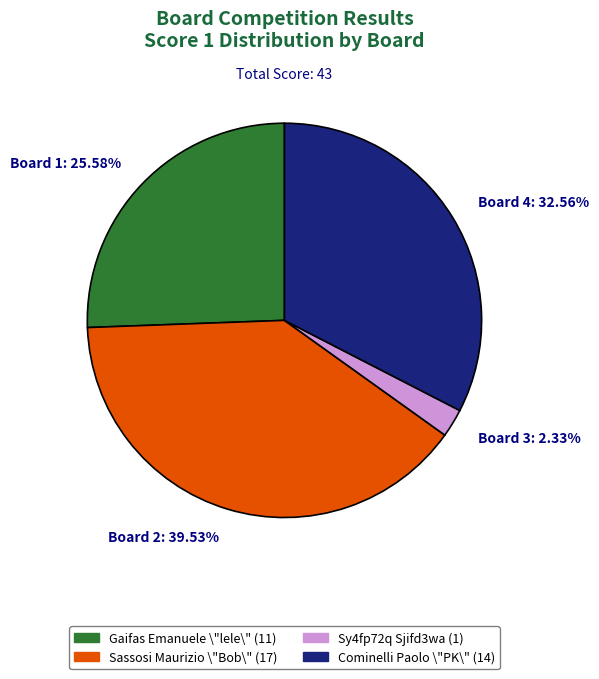

How many slices are in this pie chart?

4